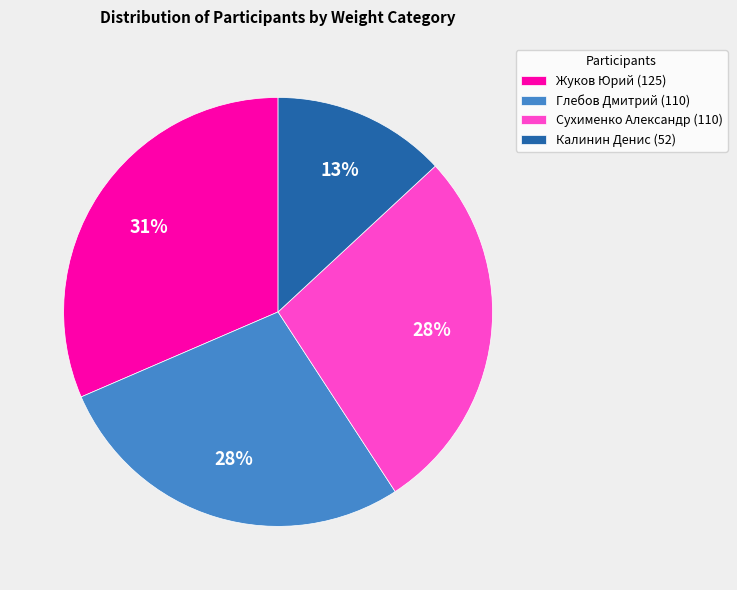

What is the largest slice in the pie chart?

Жуков Юрий (125)